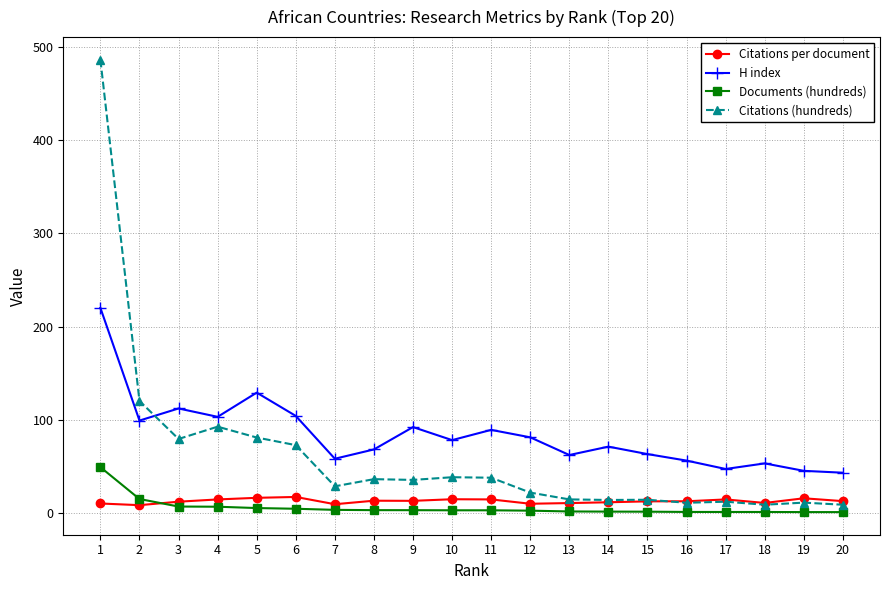

Which series has the widest spread of values?

Citations (hundreds)